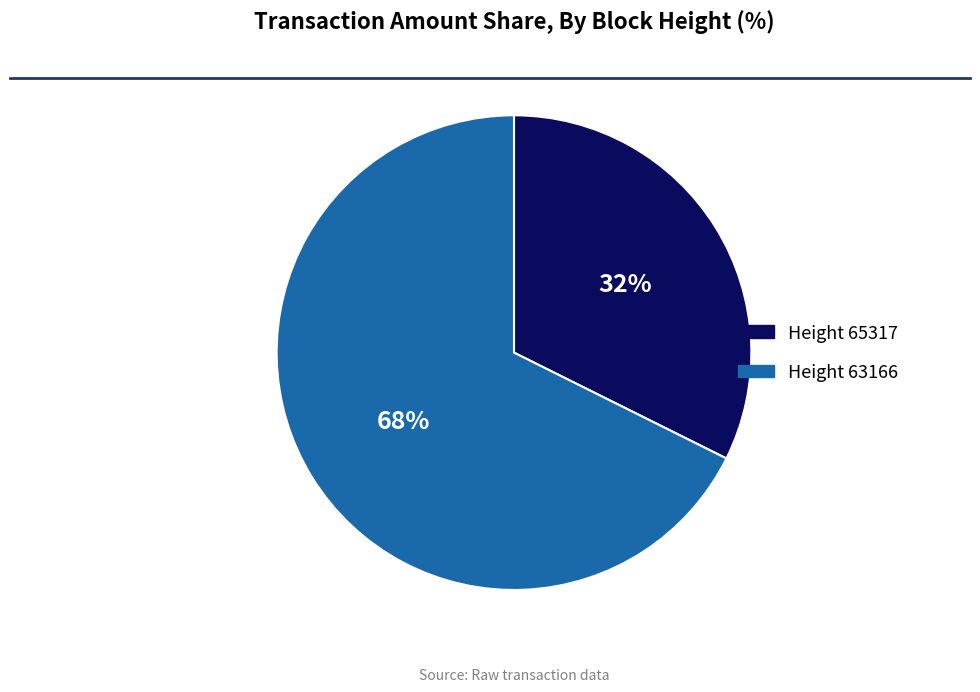

To the nearest percent, what percentage of the pie is Height 65317?

32%